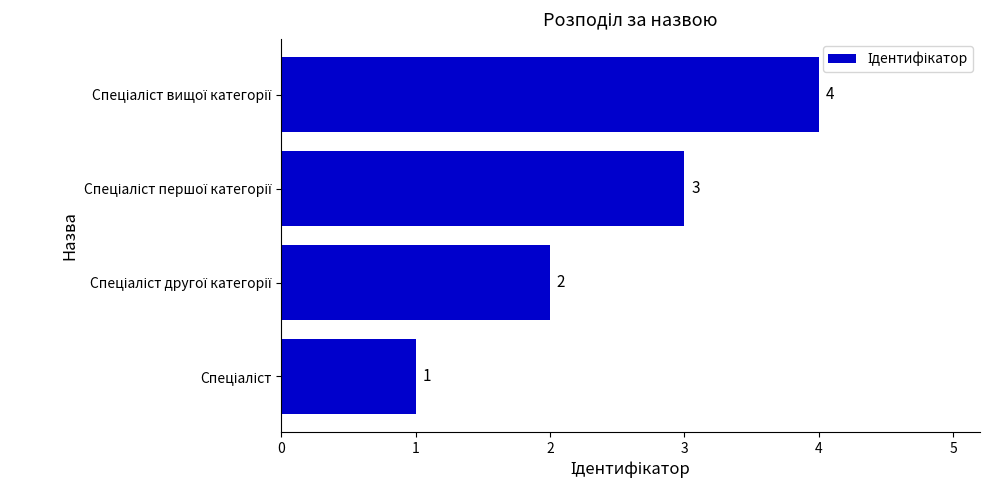

What is the sum of all values?

10